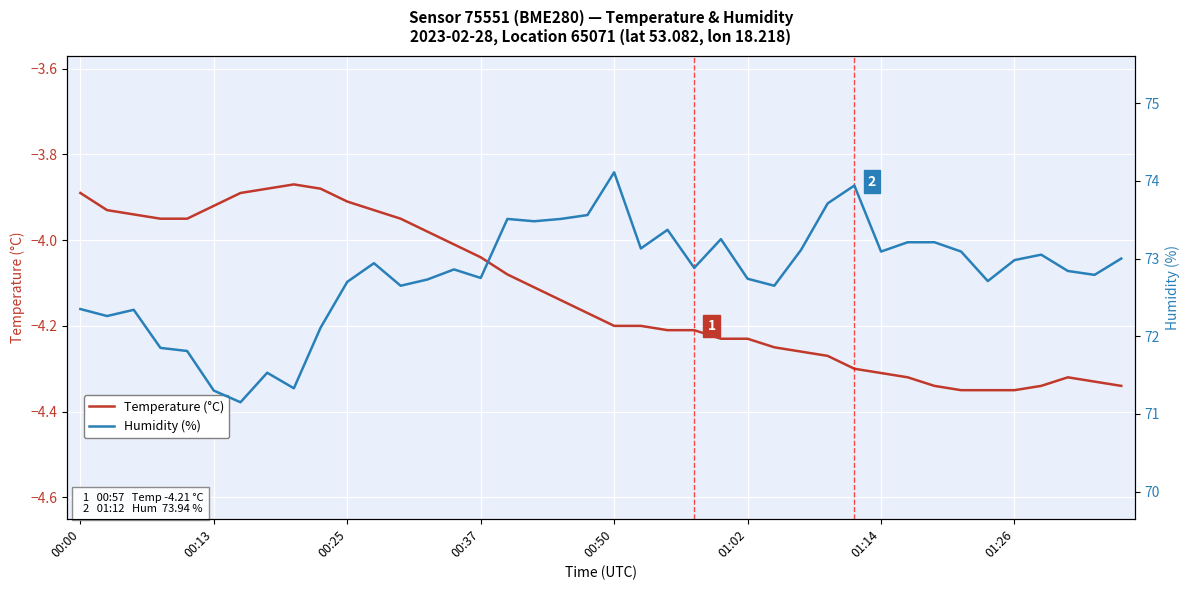

What is the sum of all Temperature (°C) values?

-165.1